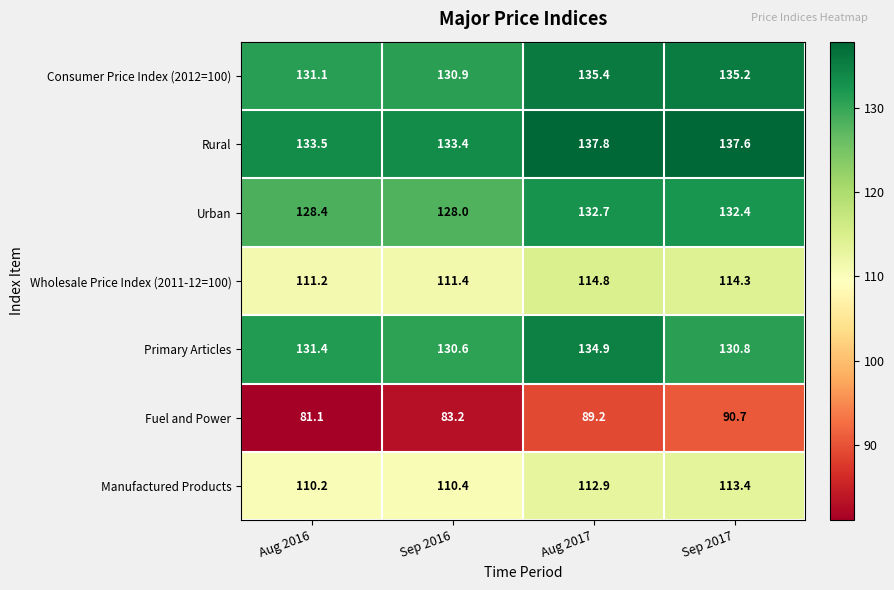

At which label does Primary Articles first exceed 131?

Aug 2016